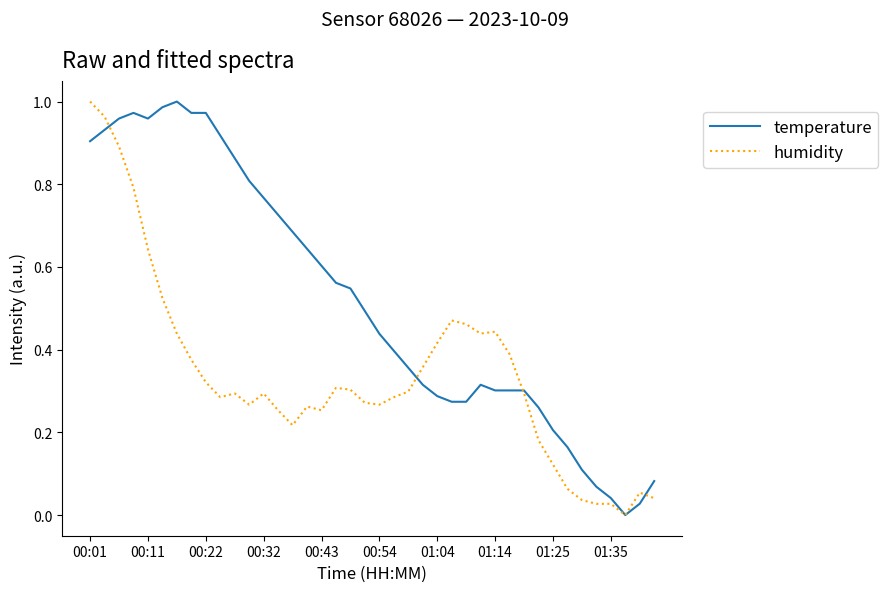

Which series has the largest total across all categories?

temperature